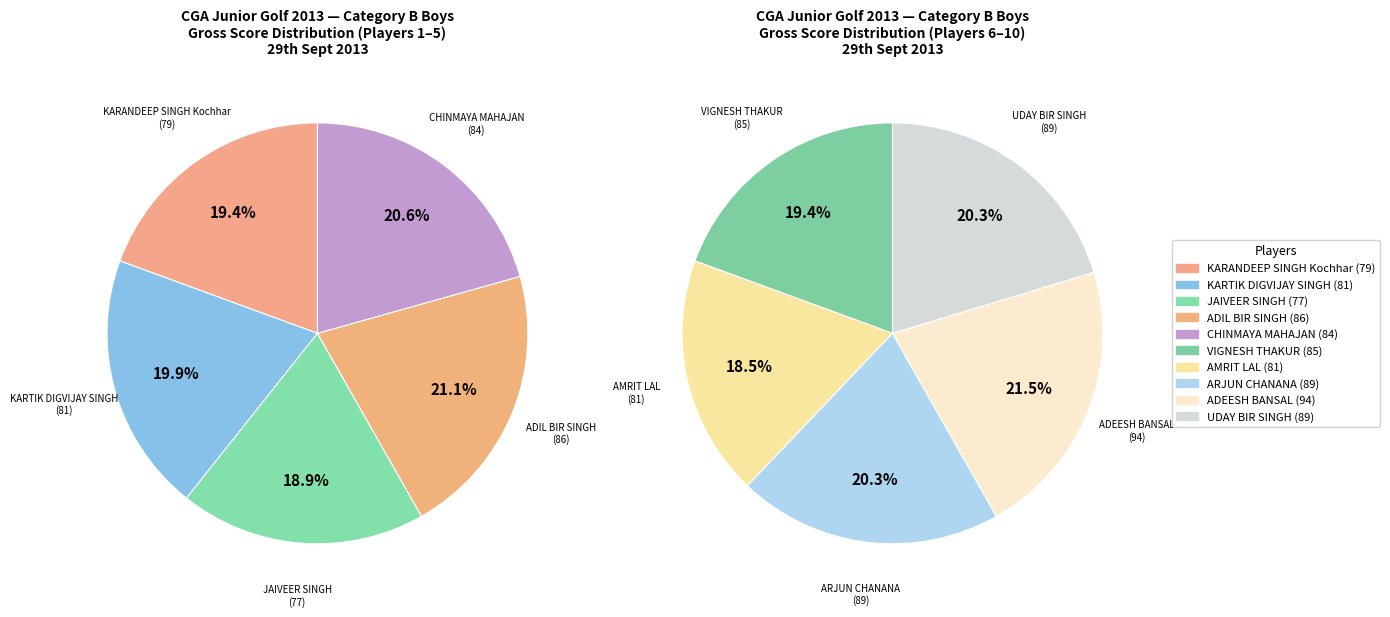

What is the ratio of the value at ADIL BIR SINGH to the value at VIGNESH THAKUR?

1.0